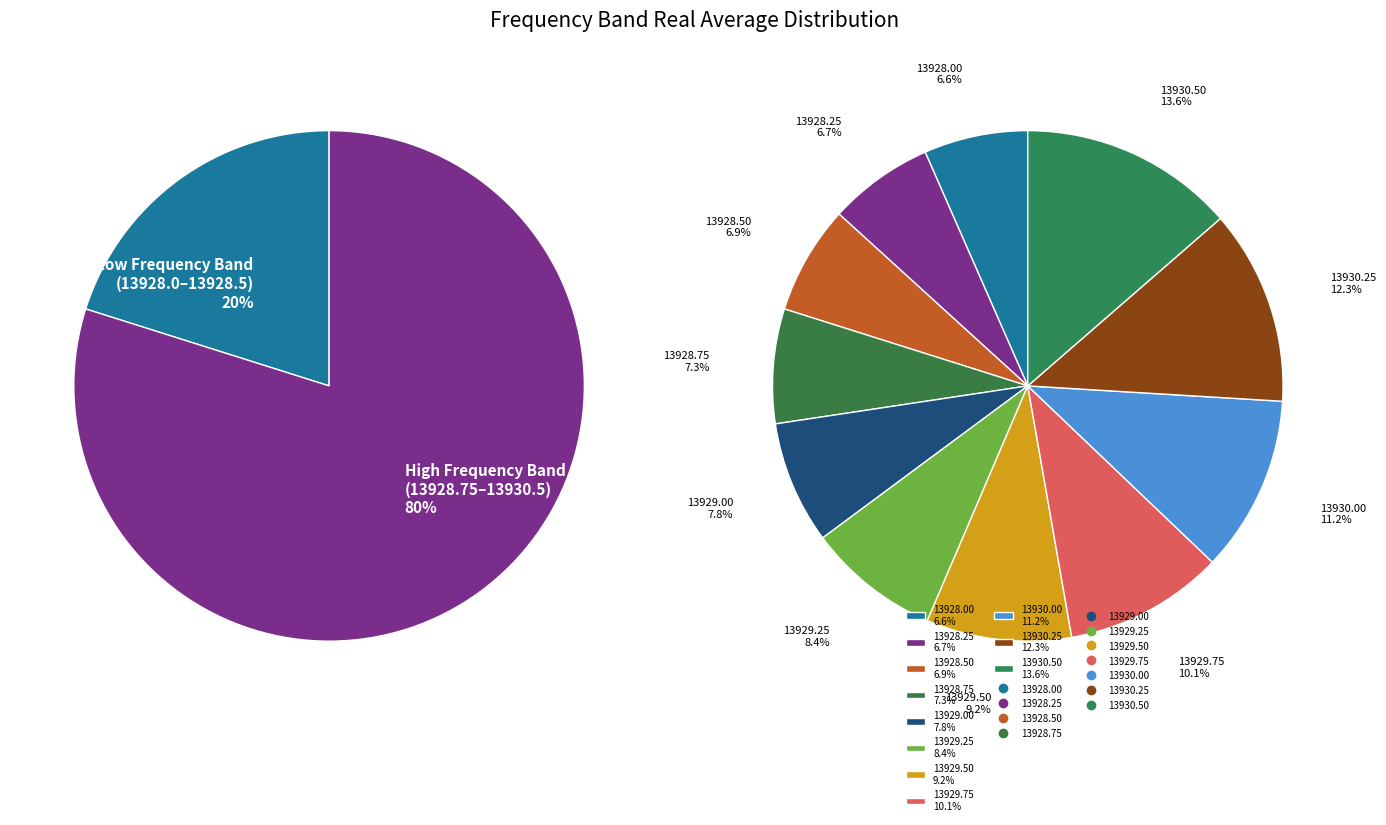

Does 13928.5 represent more than half of the total?

No